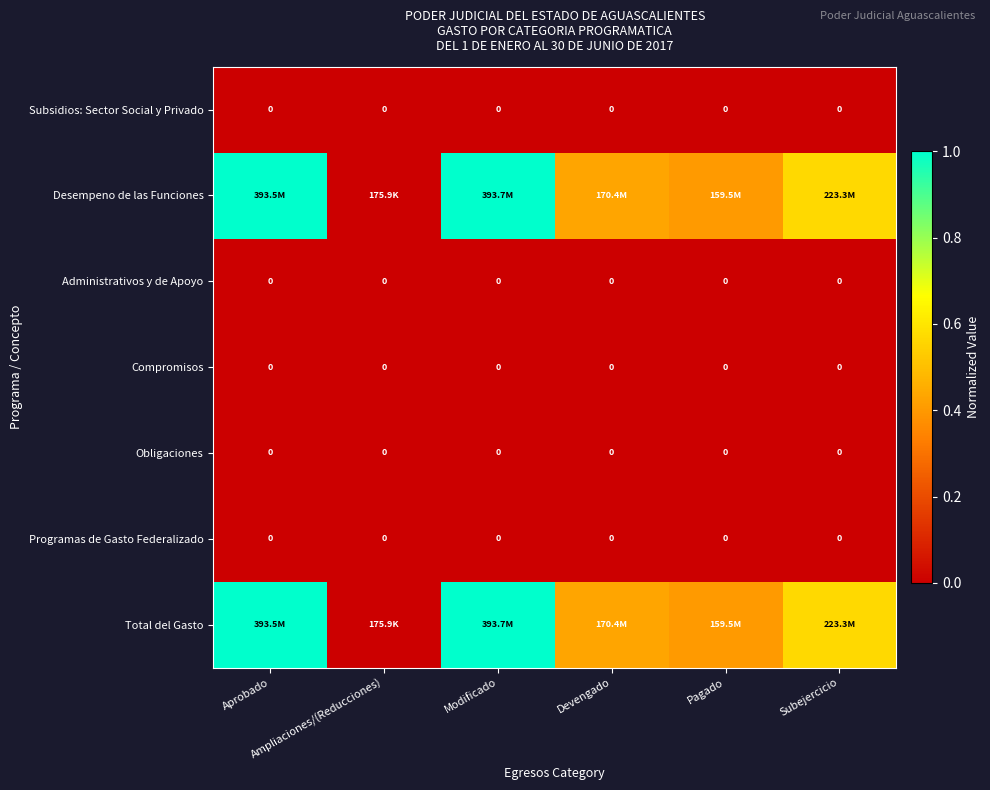

Between Pagado and Subejercicio, which series saw the biggest shift?

Desempeno de las Funciones